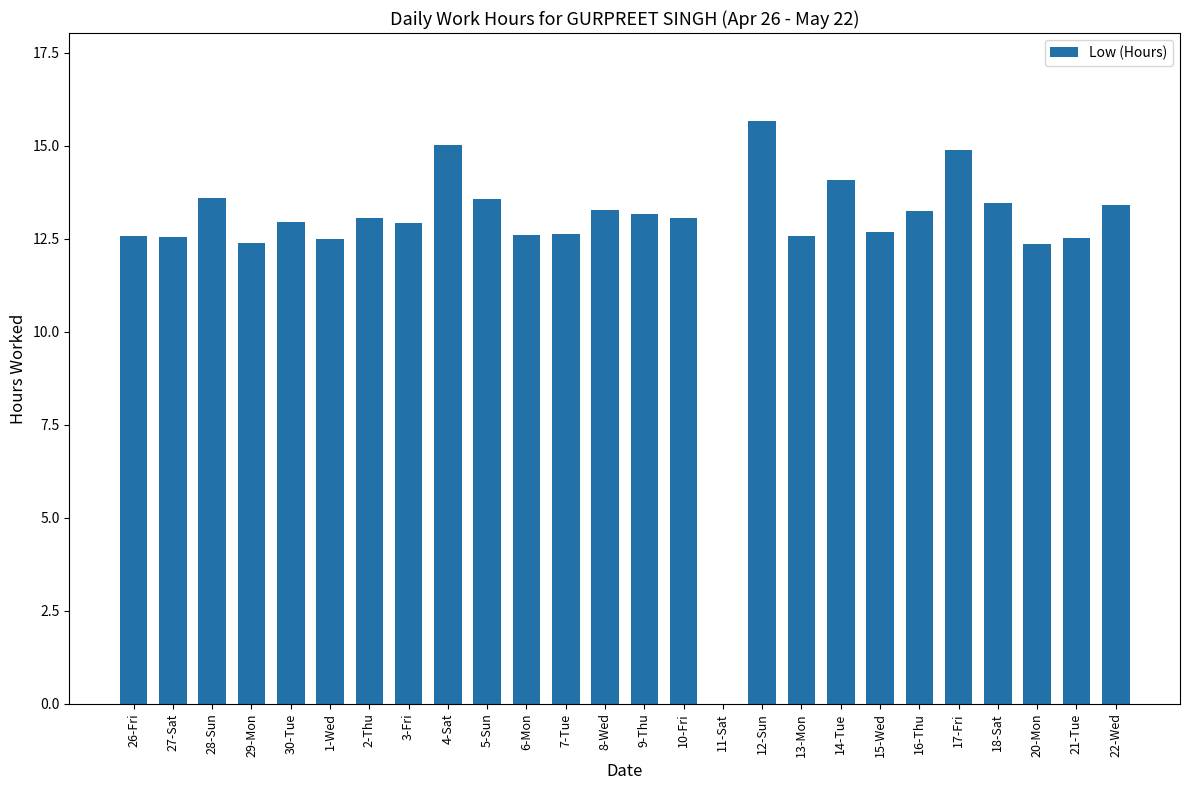

Is it true that the value at 22-Wed is 13.4?

True